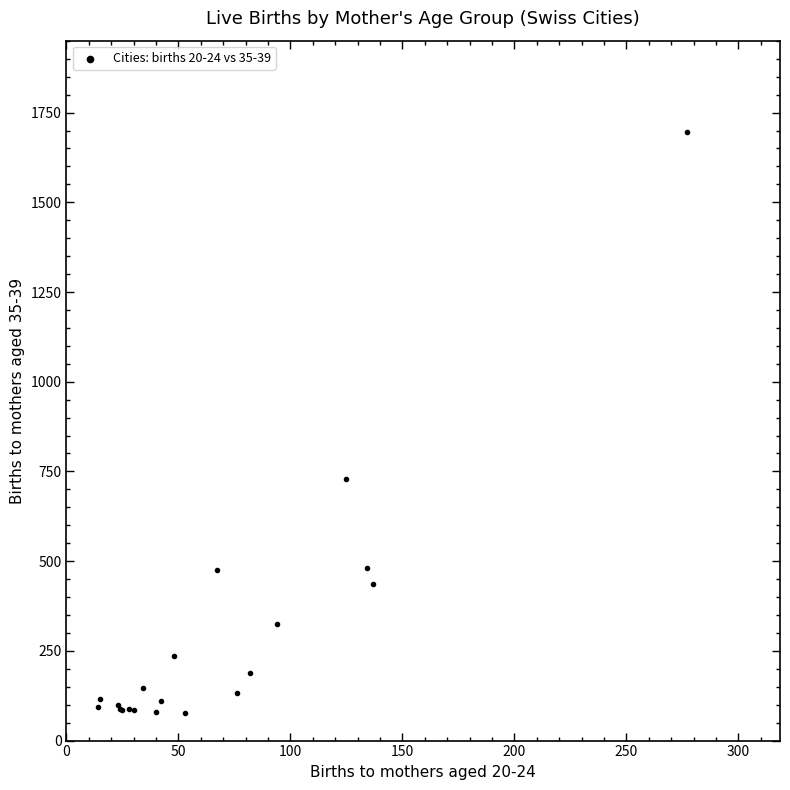

What Y value in the scatter plot is closest to 887?

730